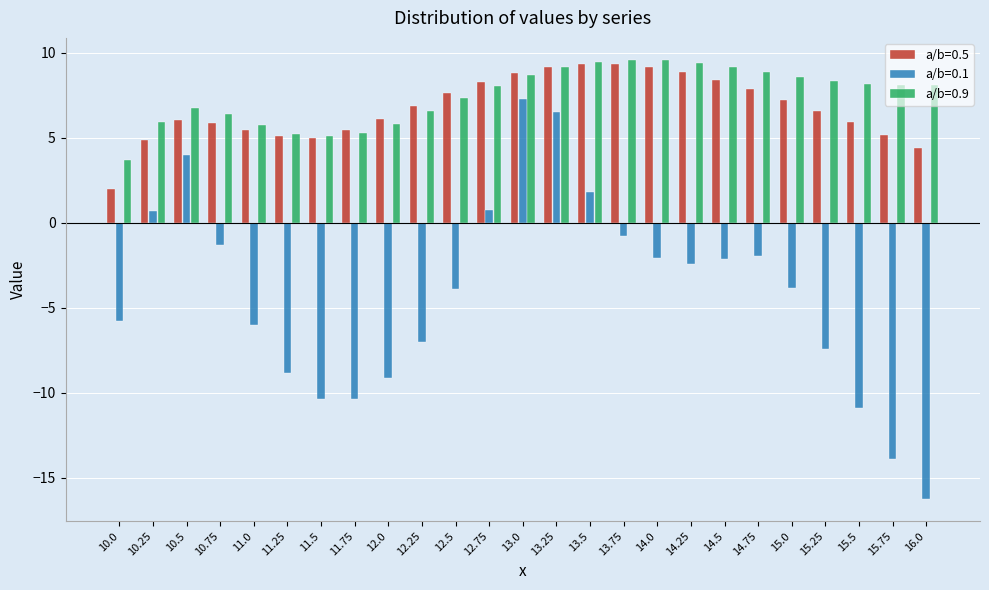

What is the minimum value shown in the chart?

-16.3